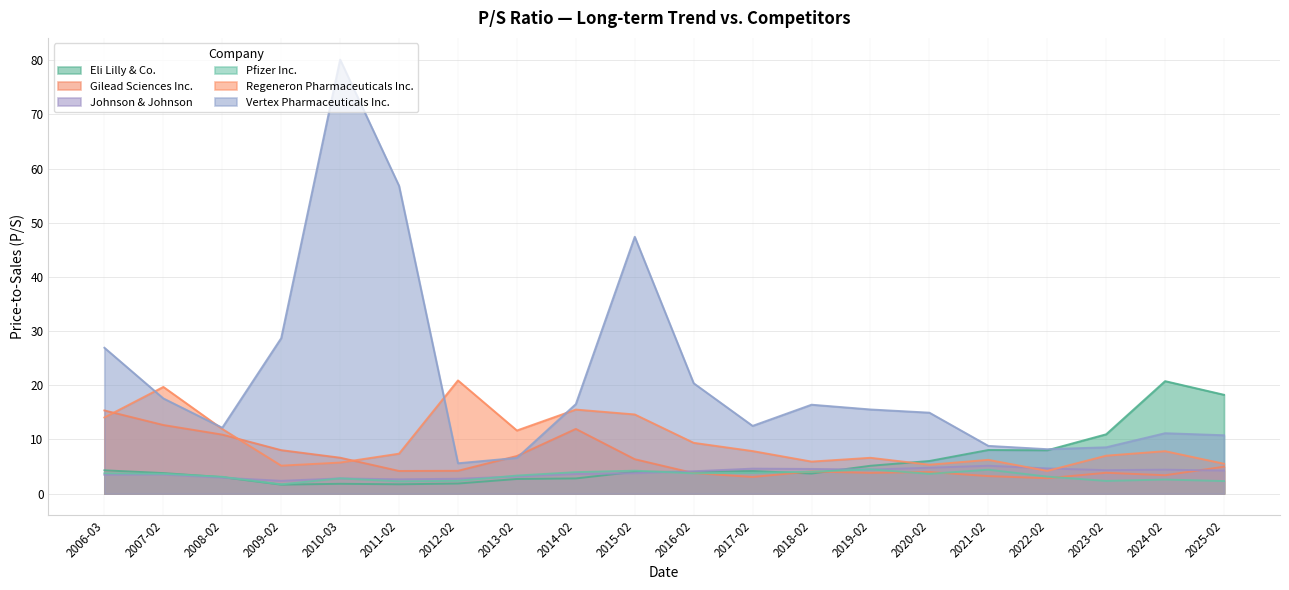

What is the lowest value of the Pfizer Inc. series?

1.7